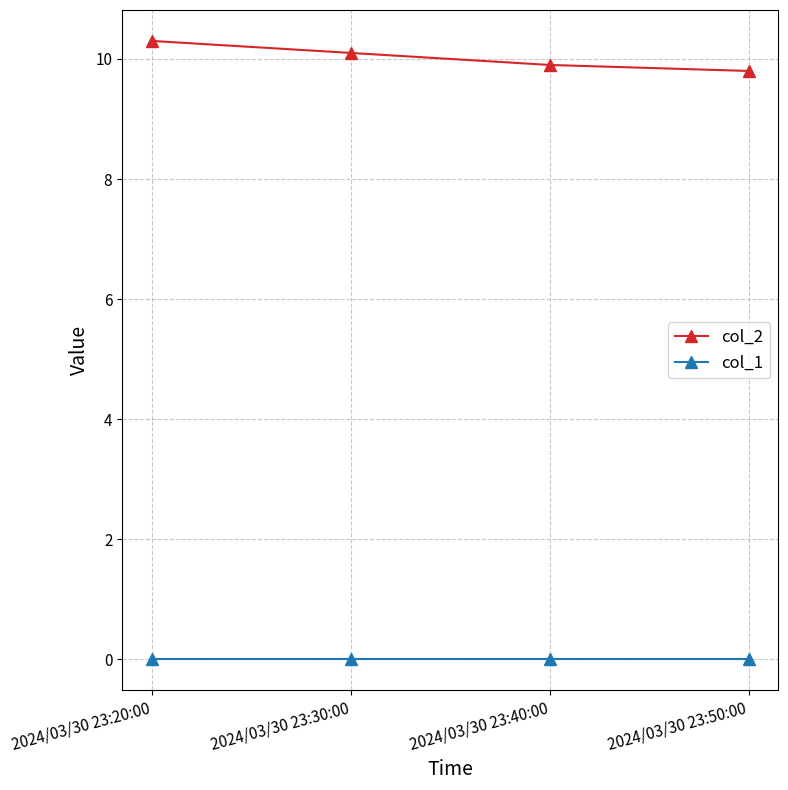

What are all the series names shown in the legend?

col_2, col_1